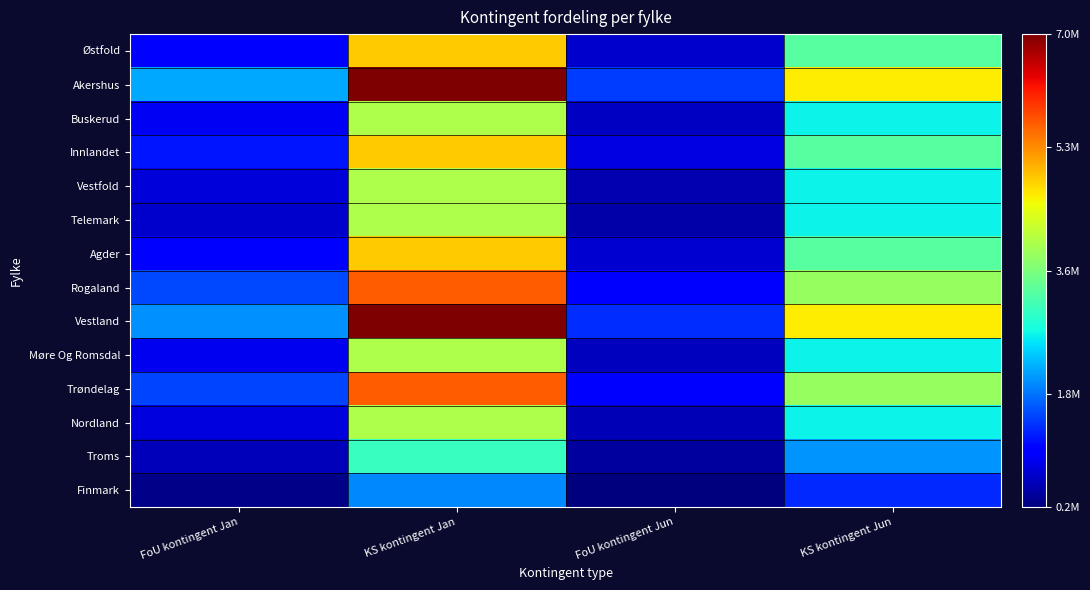

Between KS kontingent Jan and FoU kontingent Jan, which is larger?

KS kontingent Jan